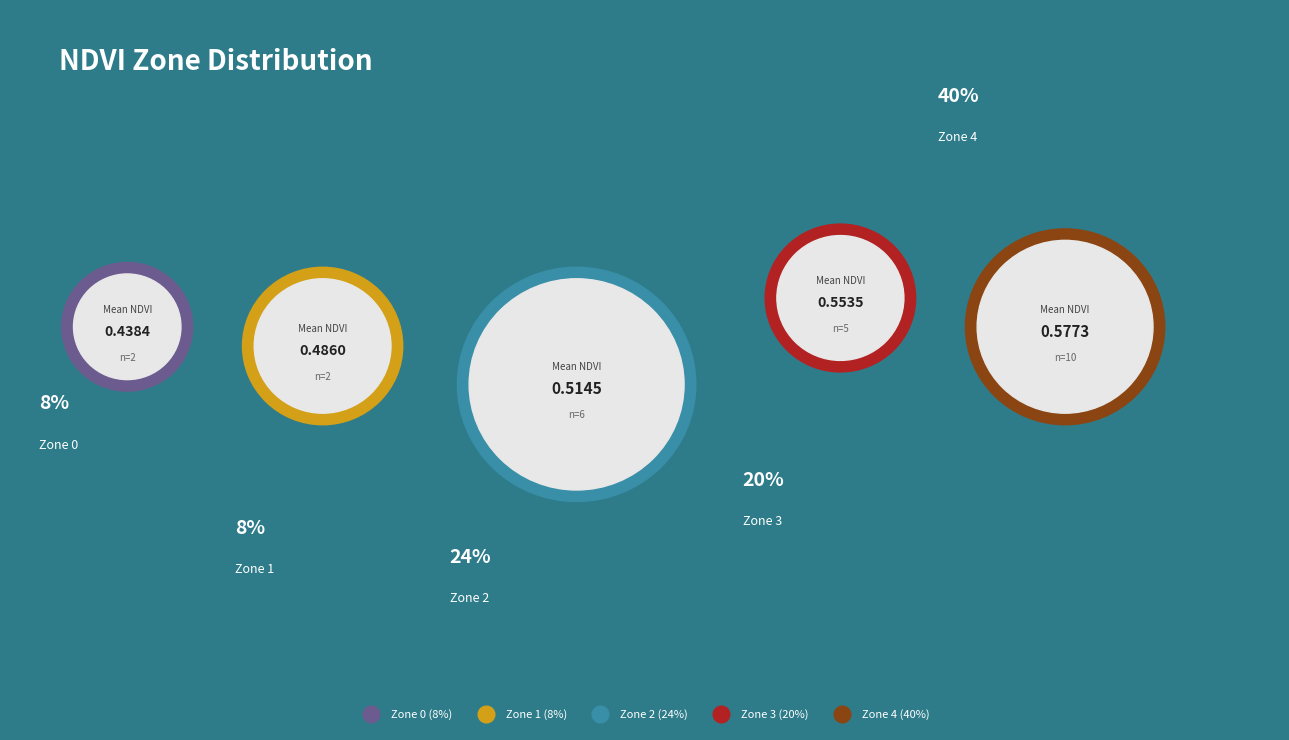

How many segments does this pie chart have?

5